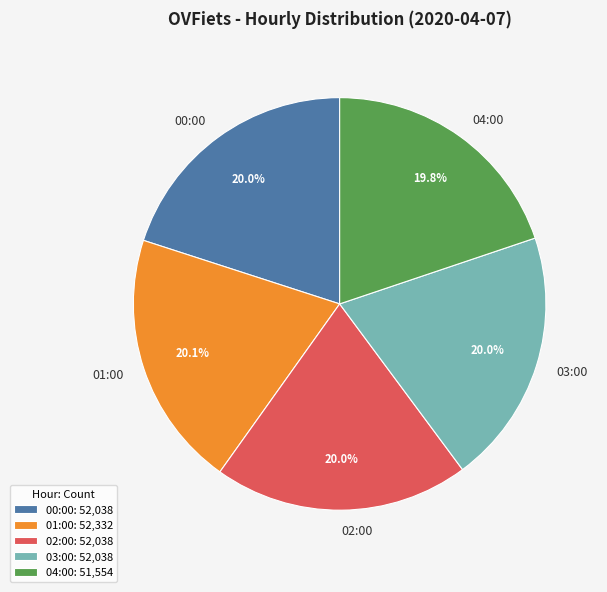

Count the number of slices in the pie.

5